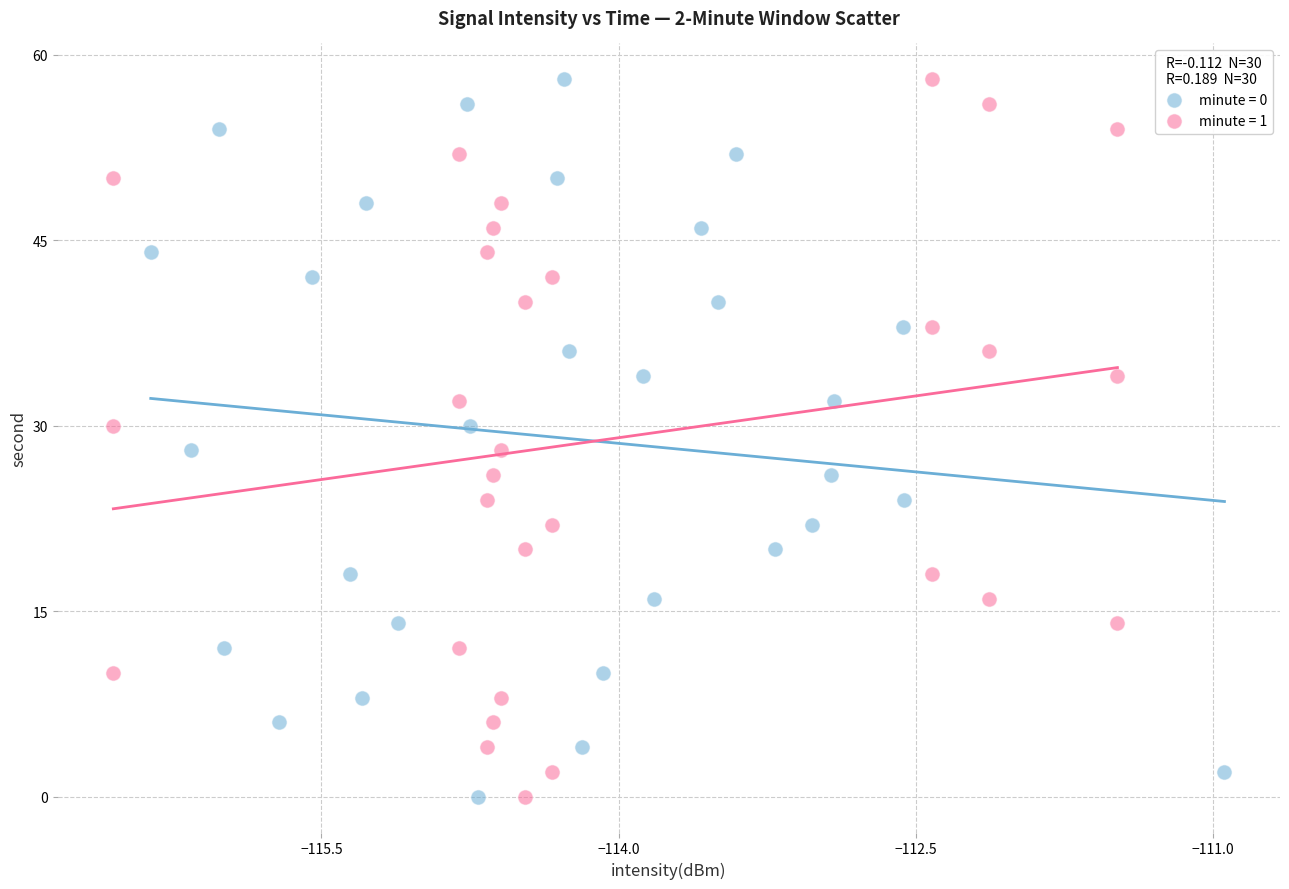

What are all the series names shown in the legend?

minute = 0, minute = 1